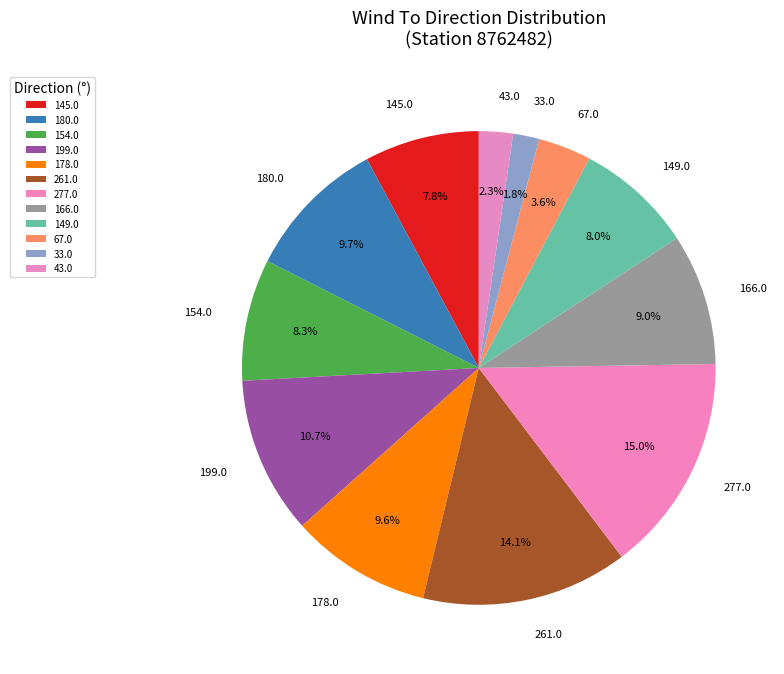

Is there a majority slice in this chart?

No